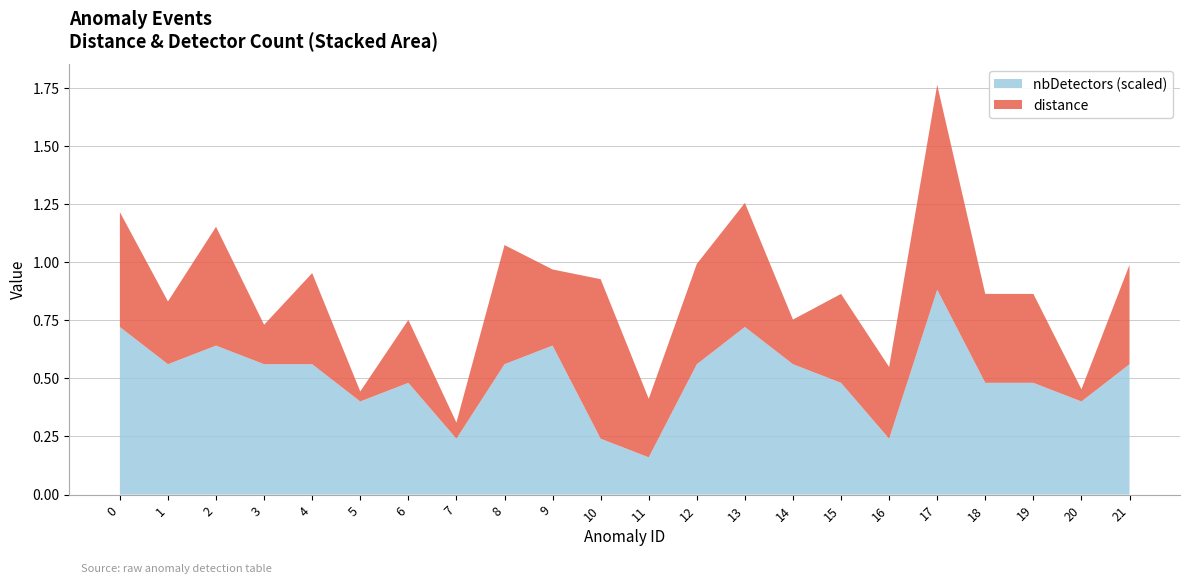

Reading left to right, extract all data points from this chart.

distance: 0=0.5	1=0.3	2=0.5	3=0.2	4=0.4	5=0.0	6=0.3	7=0.1	8=0.5	9=0.3	10=0.7	11=0.3	12=0.4	13=0.5	14=0.2	15=0.4	16=0.3	17=0.9	18=0.4	19=0.4	20=0.1	21=0.4
nbDetectors: 0=9.0	1=7.0	2=8.0	3=7.0	4=7.0	5=5.0	6=6.0	7=3.0	8=7.0	9=8.0	10=3.0	11=2.0	12=7.0	13=9.0	14=7.0	15=6.0	16=3.0	17=11.0	18=6.0	19=6.0	20=5.0	21=7.0